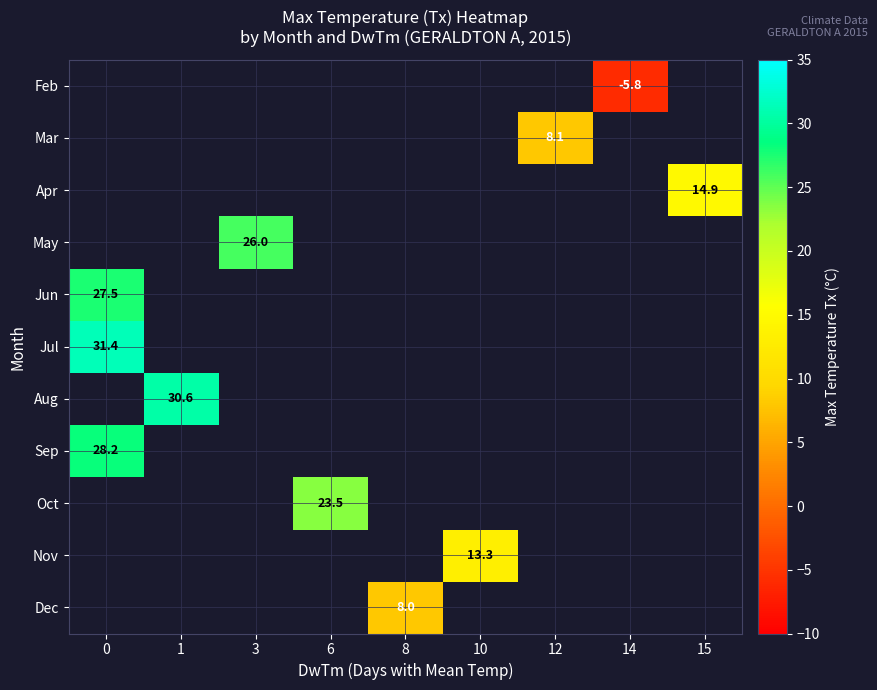

Which has a higher value, 8 or 1?

1